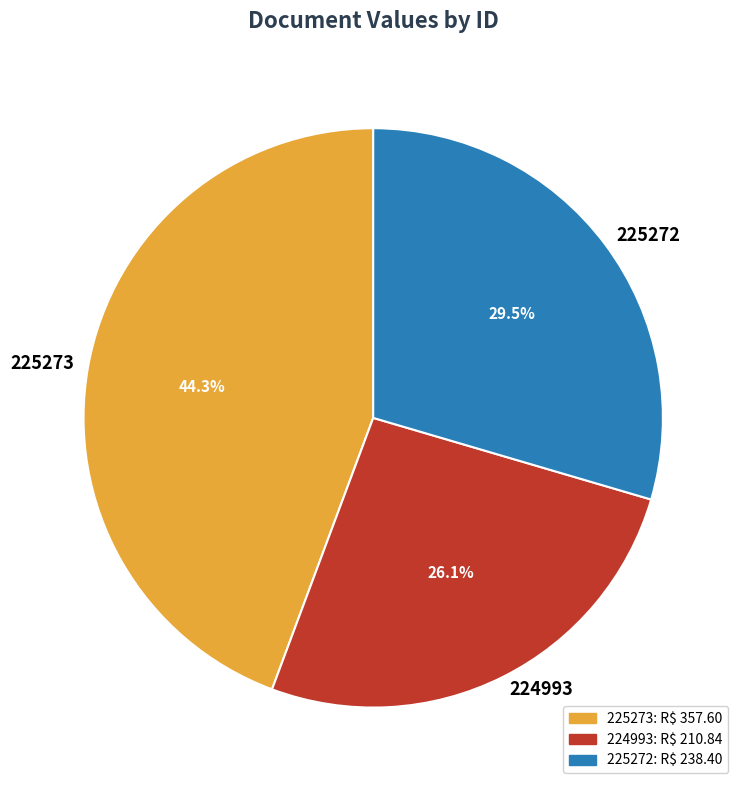

What is the largest slice in the pie chart?

225273